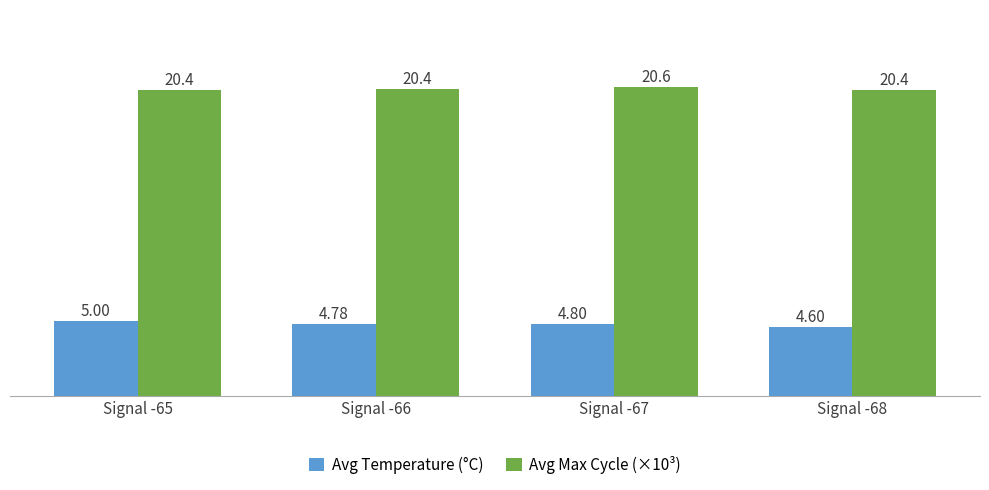

The value of Avg Max Cycle (×10³) at Signal -68 is 20.4. True or false?

True